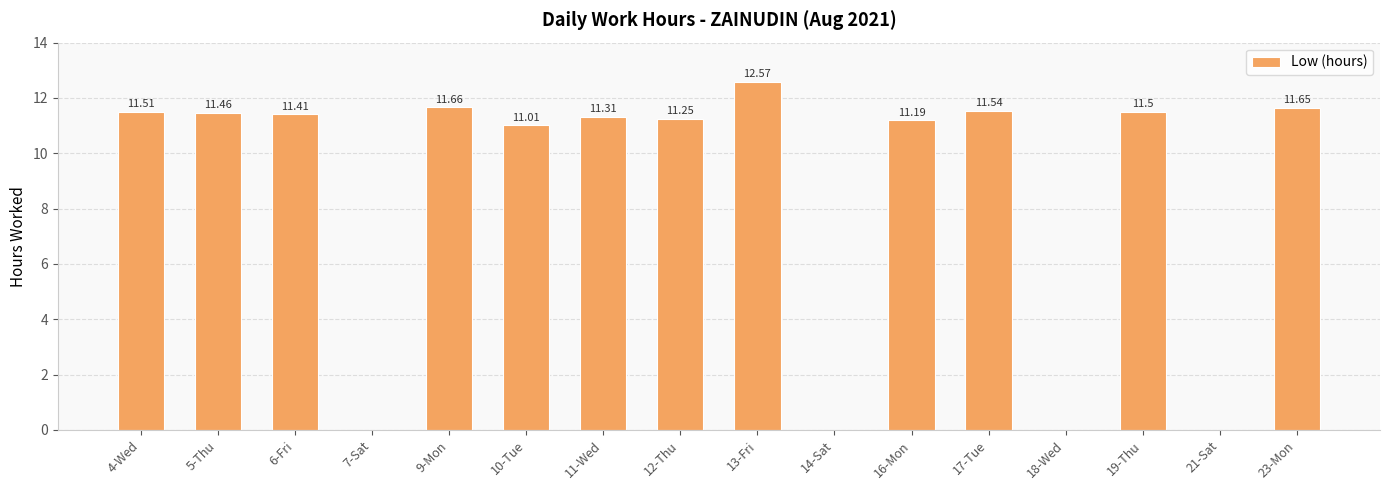

What is the change in value from 14-Sat to 19-Thu?

+11.5